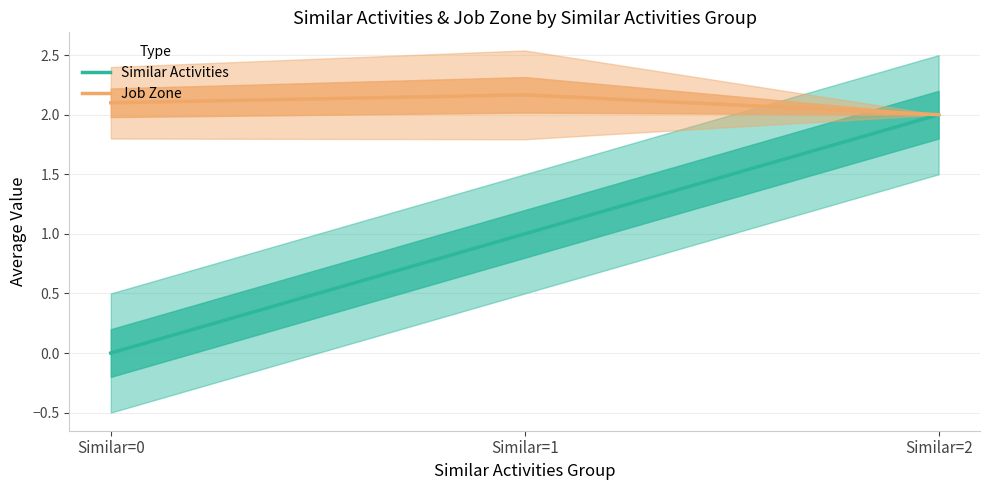

What is the value of the Similar Activities point at the 2nd from the left?

1.0